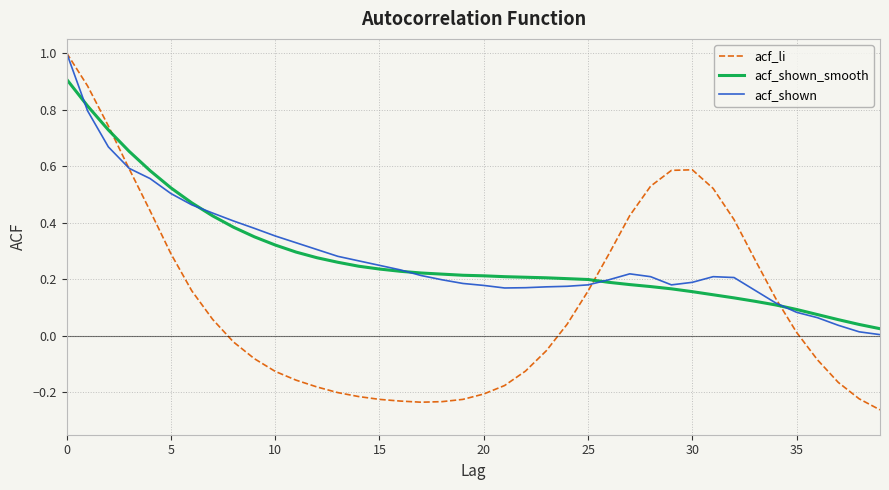

True or false: acf_li and acf_shown_smooth intersect in this chart.

True